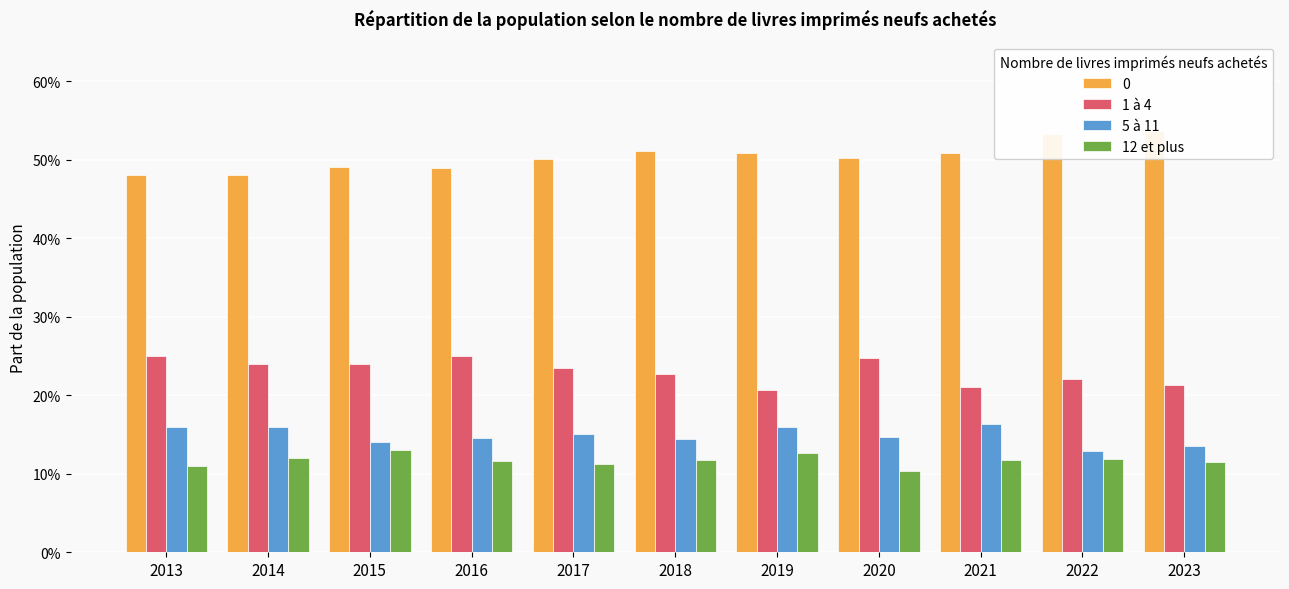

Reading left to right, extract all data points from this chart.

1 à 4: 2013=0.2	2014=0.2	2015=0.2	2016=0.2	2017=0.2	2018=0.2	2019=0.2	2020=0.2	2021=0.2	2022=0.2	2023=0.2
5 à 11: 2013=0.2	2014=0.2	2015=0.1	2016=0.1	2017=0.2	2018=0.1	2019=0.2	2020=0.1	2021=0.2	2022=0.1	2023=0.1
12 et plus: 2013=0.1	2014=0.1	2015=0.1	2016=0.1	2017=0.1	2018=0.1	2019=0.1	2020=0.1	2021=0.1	2022=0.1	2023=0.1